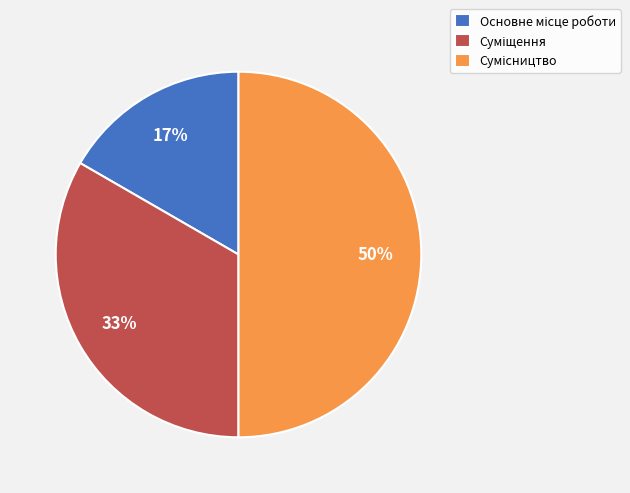

To the nearest percent, what is the difference between the largest and smallest slice percentages?

33%